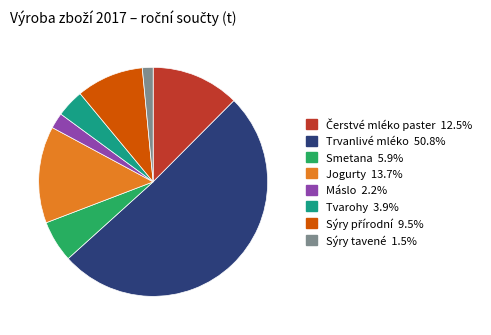

Count the number of slices in the pie.

8